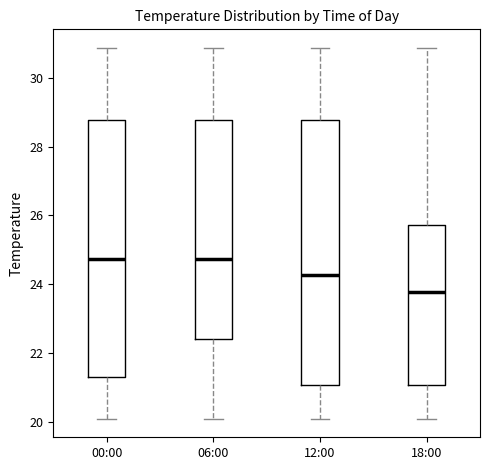

Where does the median line of the box for 12:00 sit on the y-axis? The values are not printed on the chart, so give them approximately, as read against the axis.

24.2